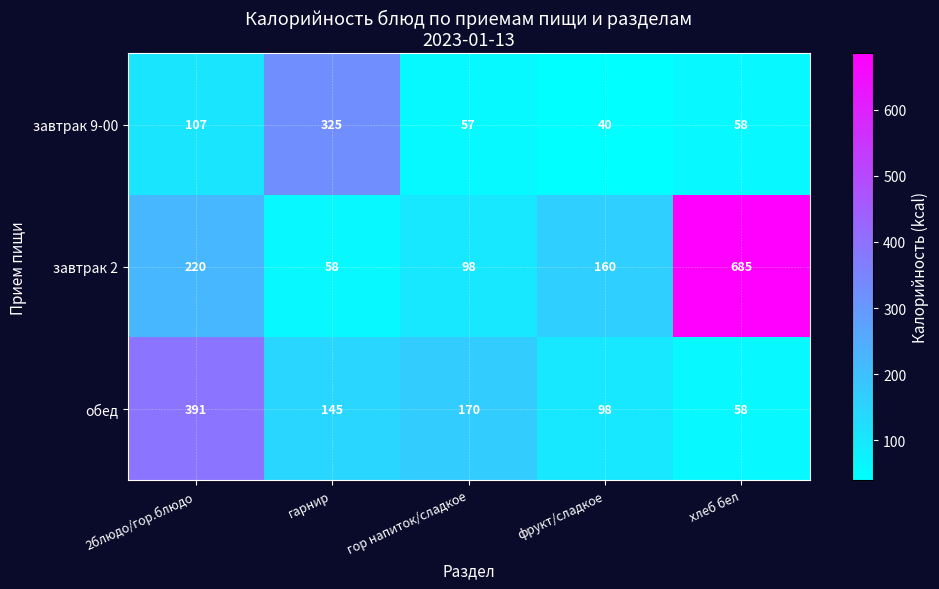

Is it true that обед equals 98 at фрукт/сладкое?

True